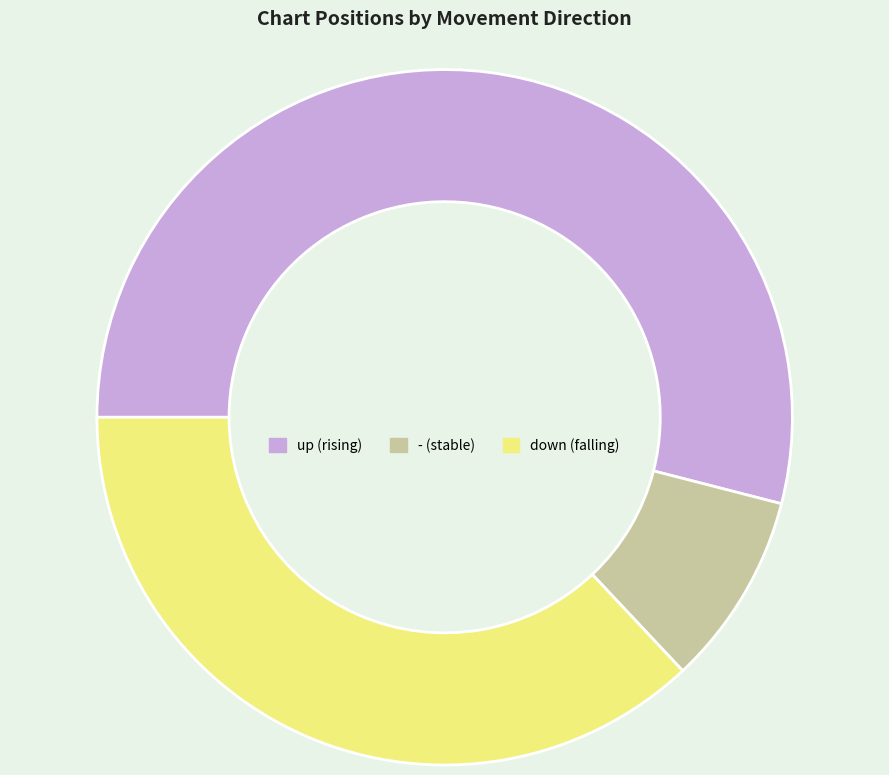

Which has a higher value, up or -?

up